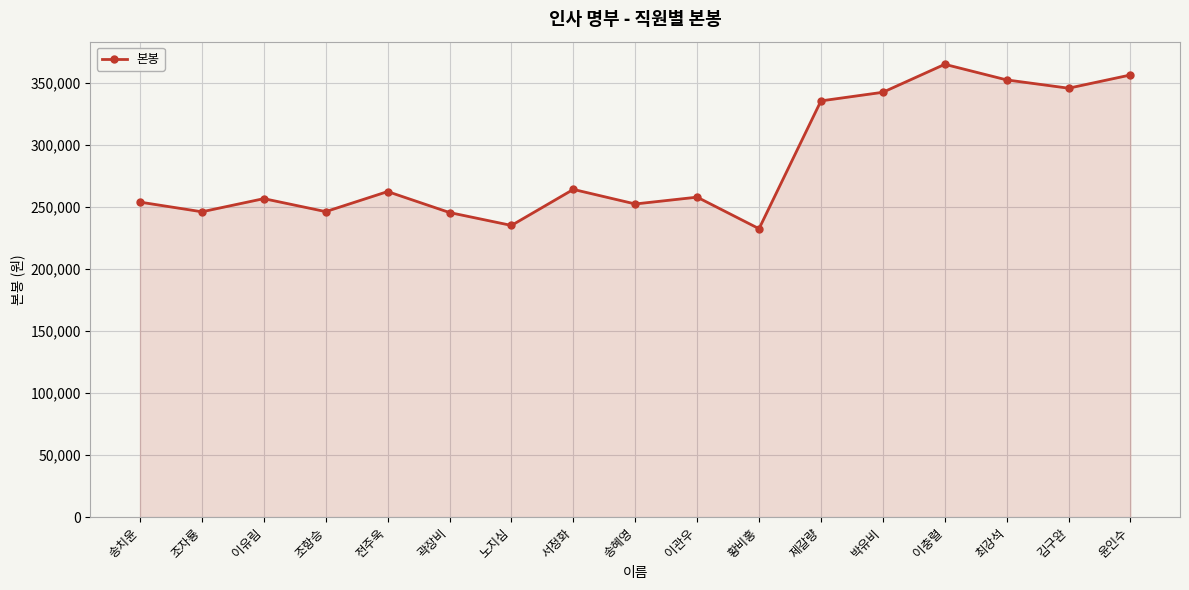

The chart shows a value of 246330 at 조항승. True or false?

True